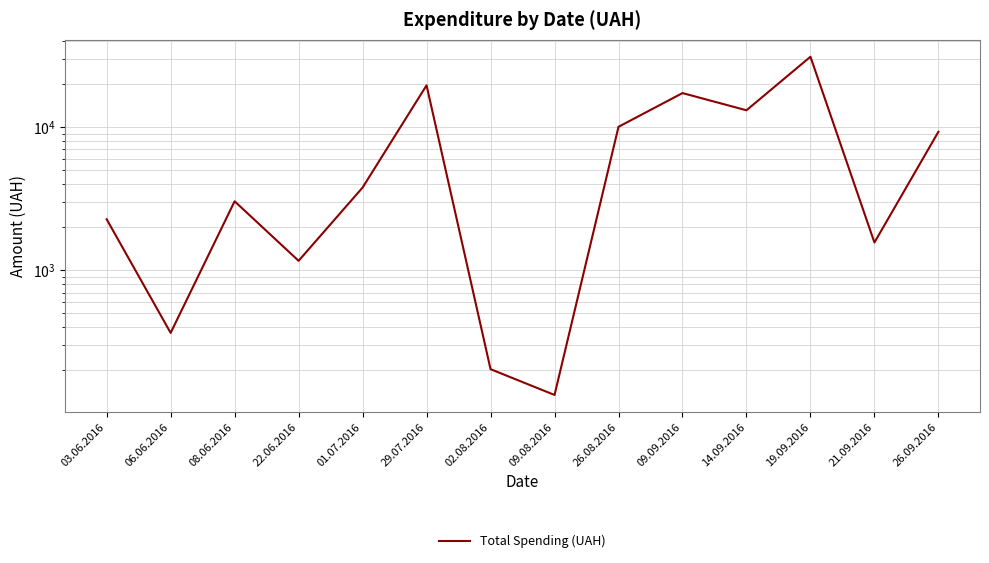

Rank the categories by value from lowest to highest.

09.08.2016, 02.08.2016, 06.06.2016, 22.06.2016, 21.09.2016, 03.06.2016, 08.06.2016, 01.07.2016, 26.09.2016, 26.08.2016, 14.09.2016, 09.09.2016, 29.07.2016, 19.09.2016